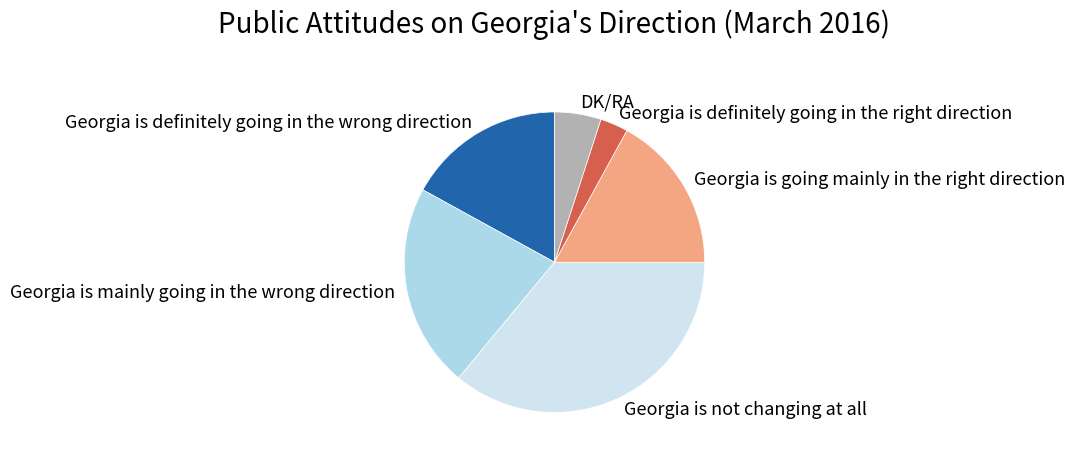

Count the number of slices in the pie.

6